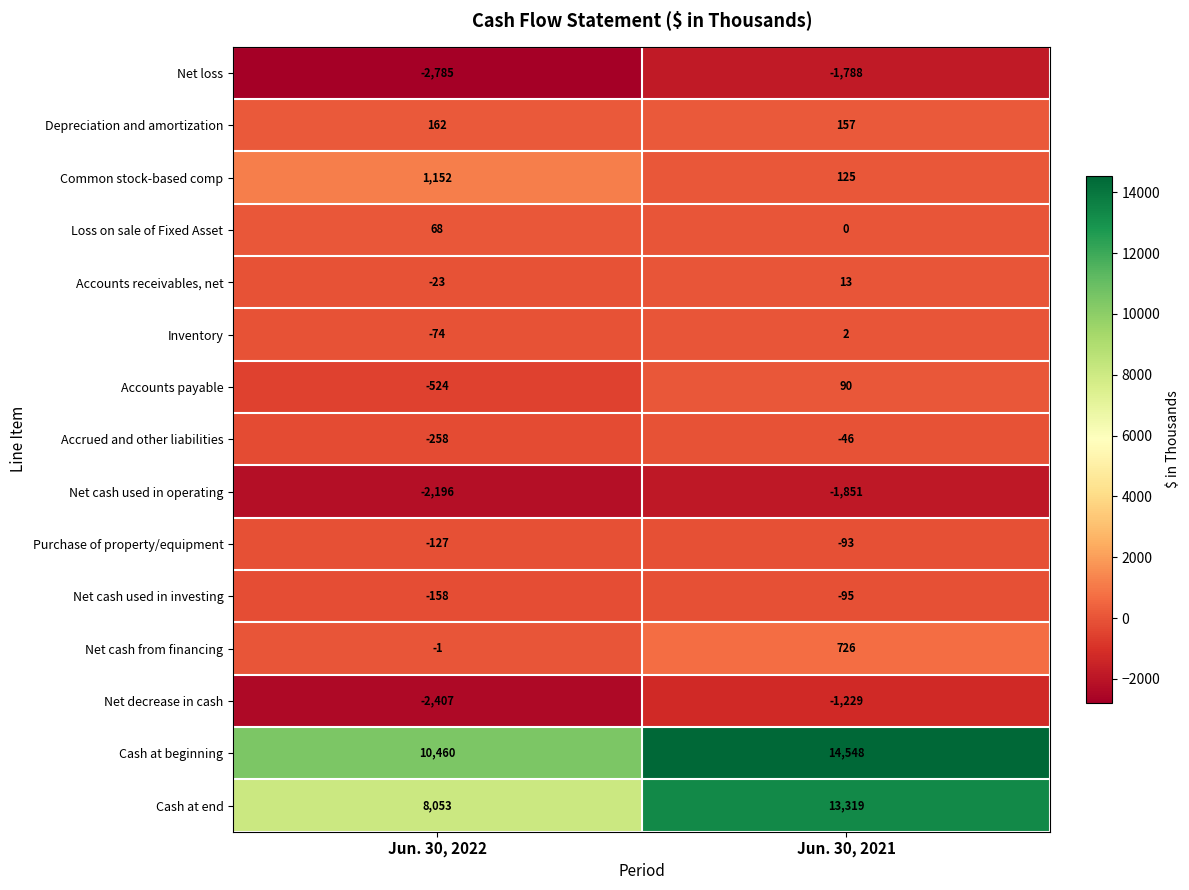

What value does the Accrued and other liabilities series have at Jun. 30, 2022?

-258